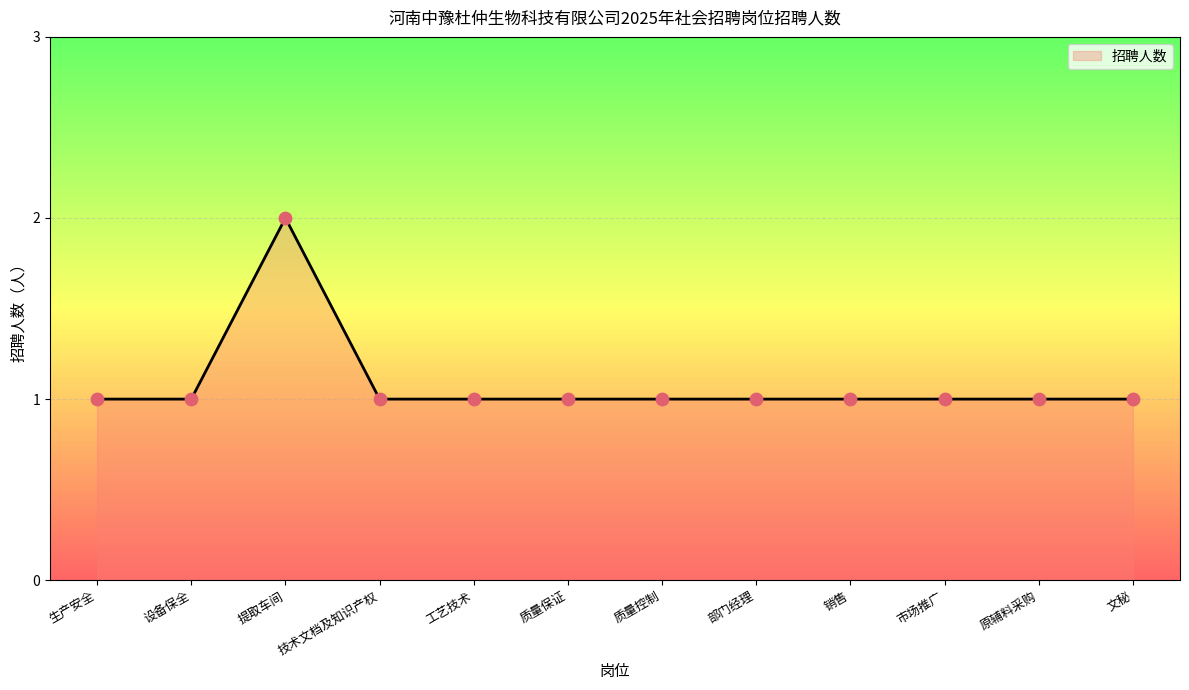

What is the ratio of the value at 质量保证 to the value at 销售?

1.0